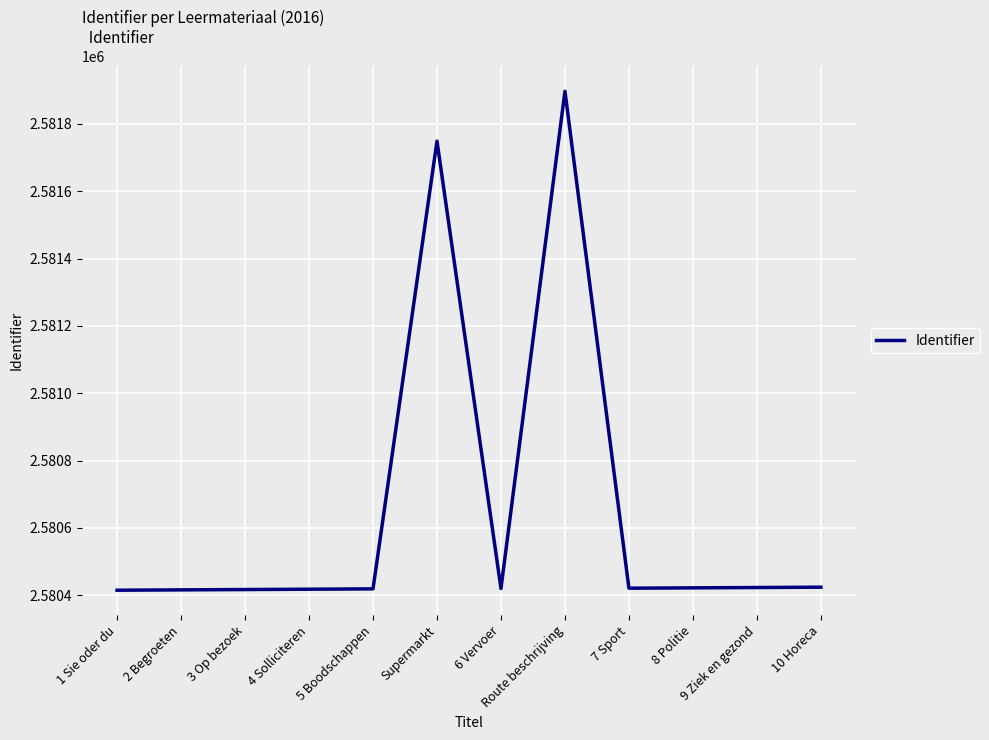

At which label is the value closest to 2581156?

Supermarkt